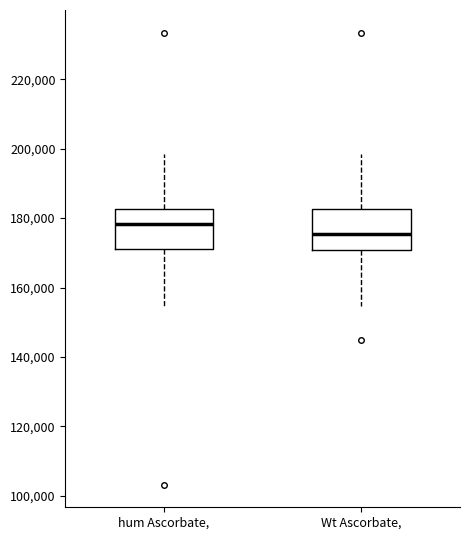

Which box's median line is the lowest?

Wt Ascorbate,